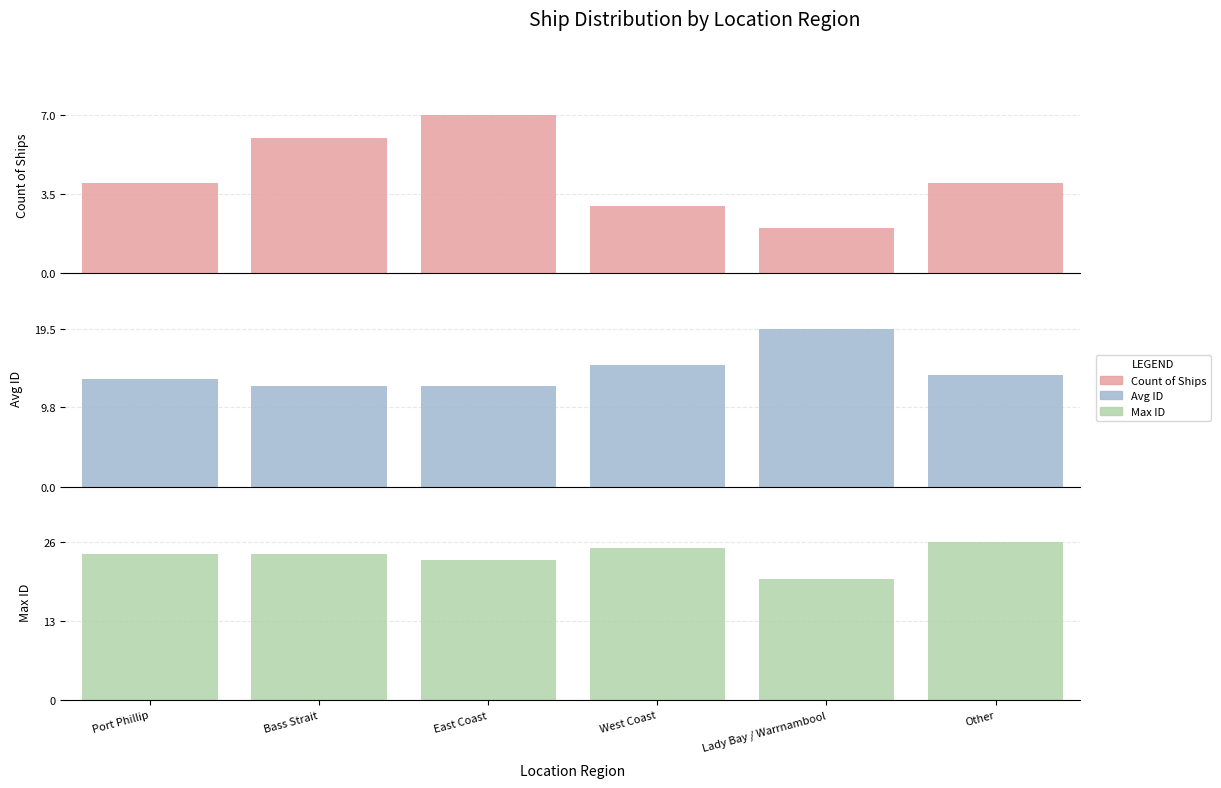

Between Port Phillip and East Coast, which series saw the biggest shift?

Count of Ships